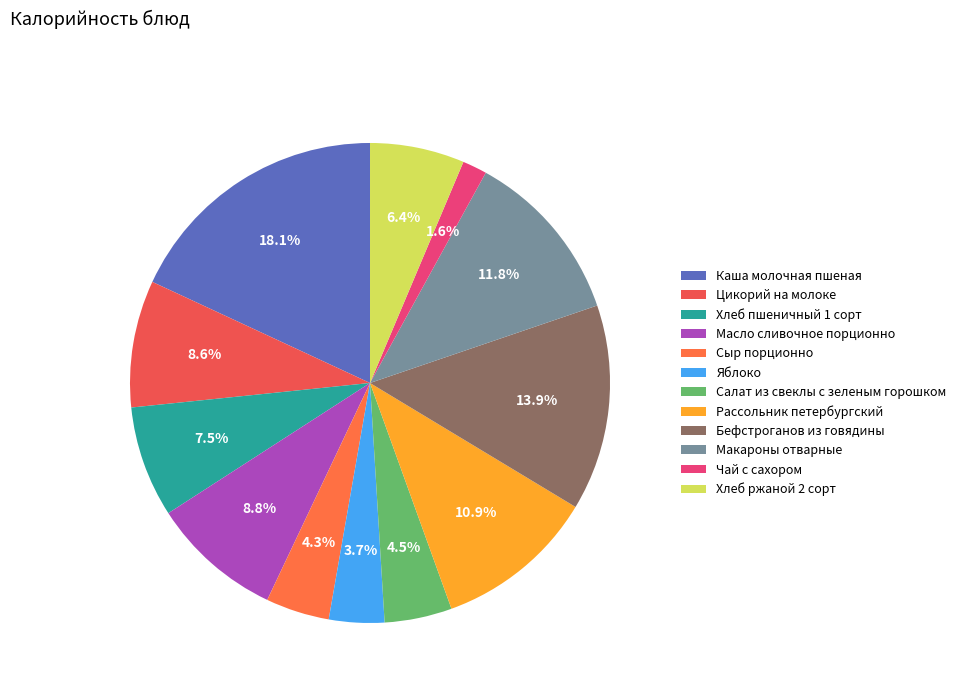

Count the number of slices in the pie.

12